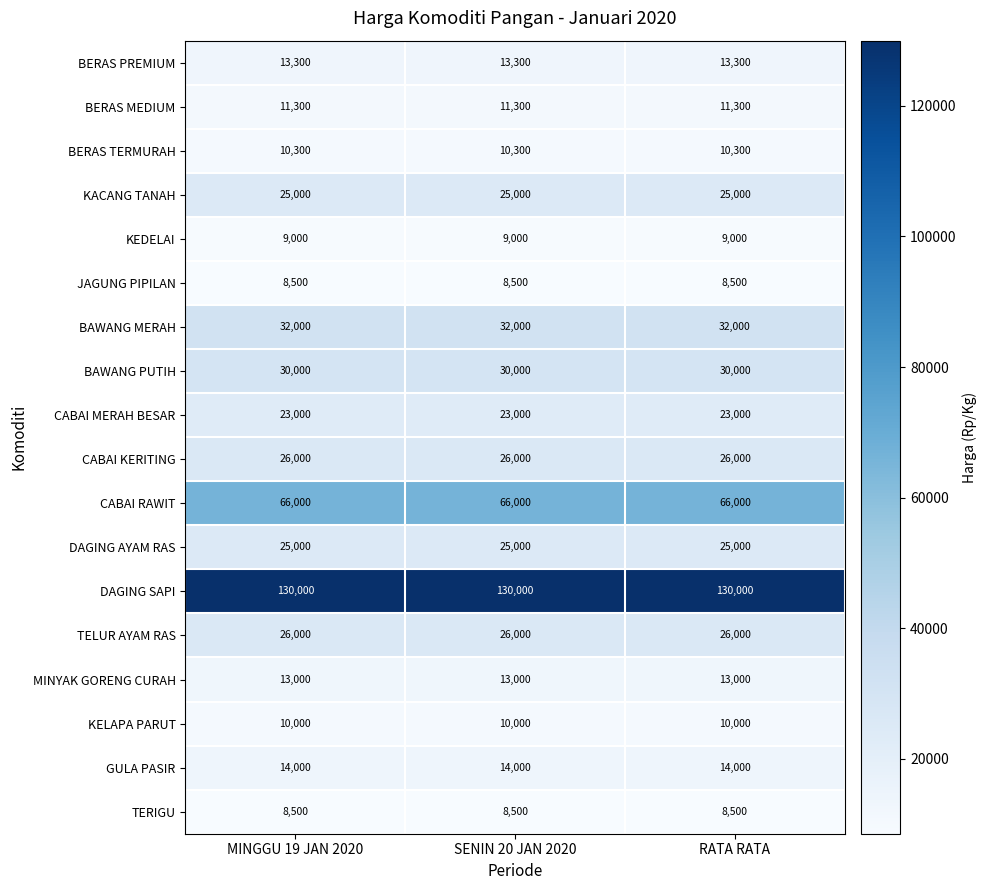

What is the approximate value of MINYAK GORENG CURAH at RATA RATA?

13000